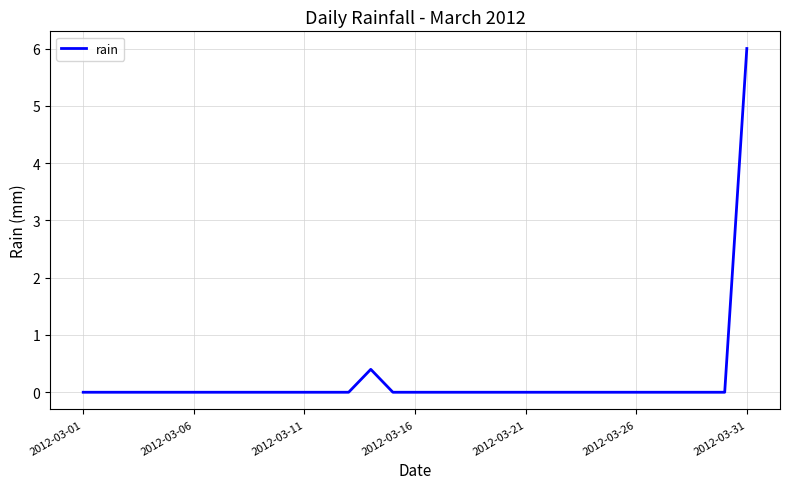

What is the difference between the second highest and minimum values?

0.4